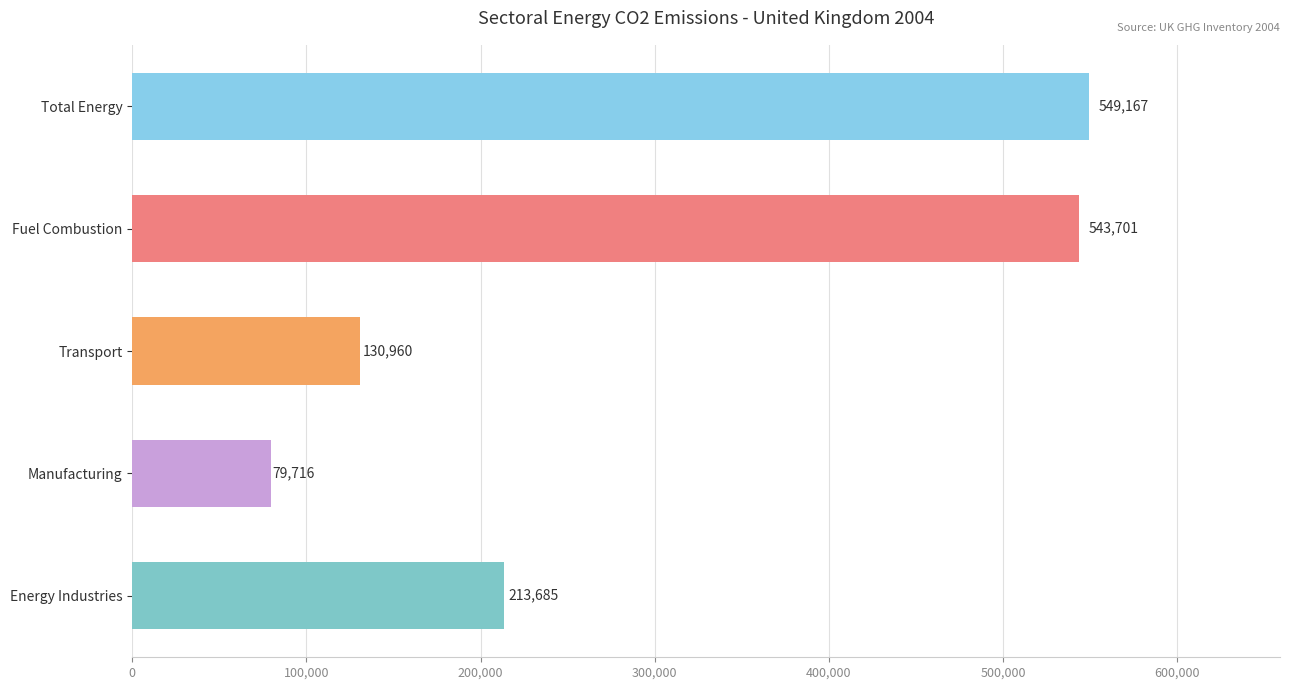

Which has a higher value, Energy Industries or Fuel Combustion?

Fuel Combustion